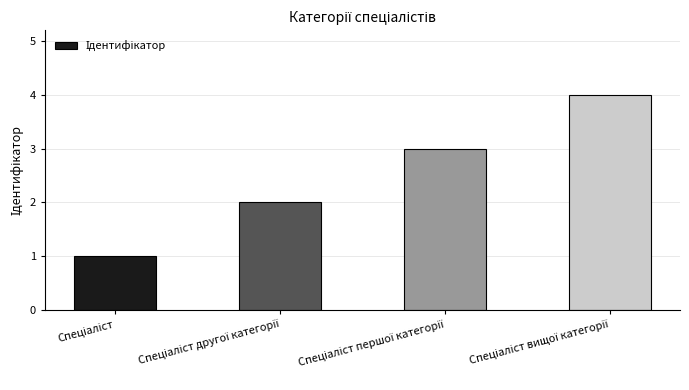

What is the maximum value shown in the chart?

4